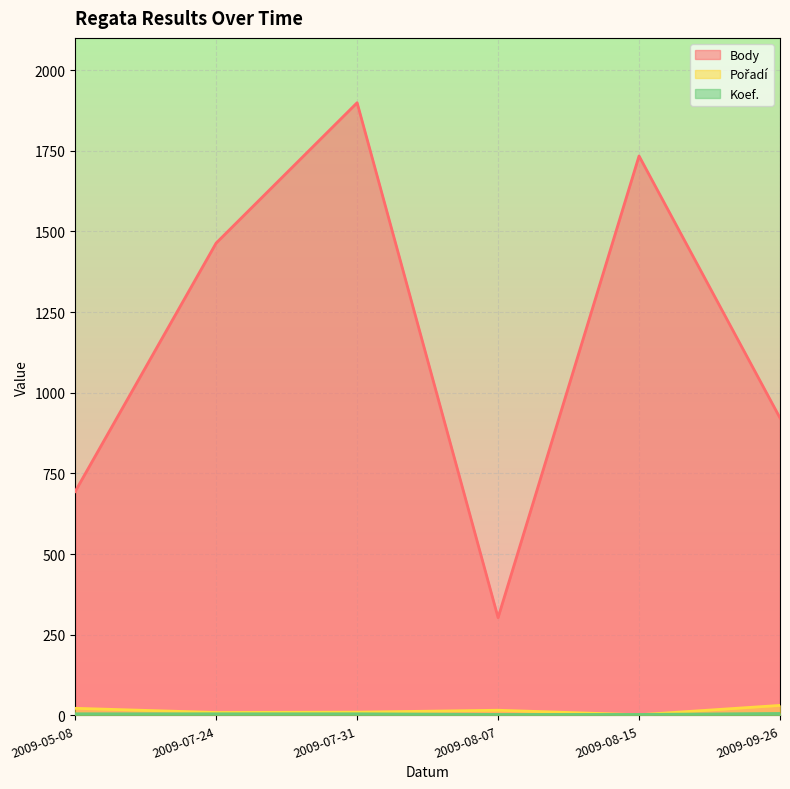

Rank the categories by Body value from lowest to highest.

2009-08-07, 2009-05-08, 2009-09-26, 2009-07-24, 2009-08-15, 2009-07-31